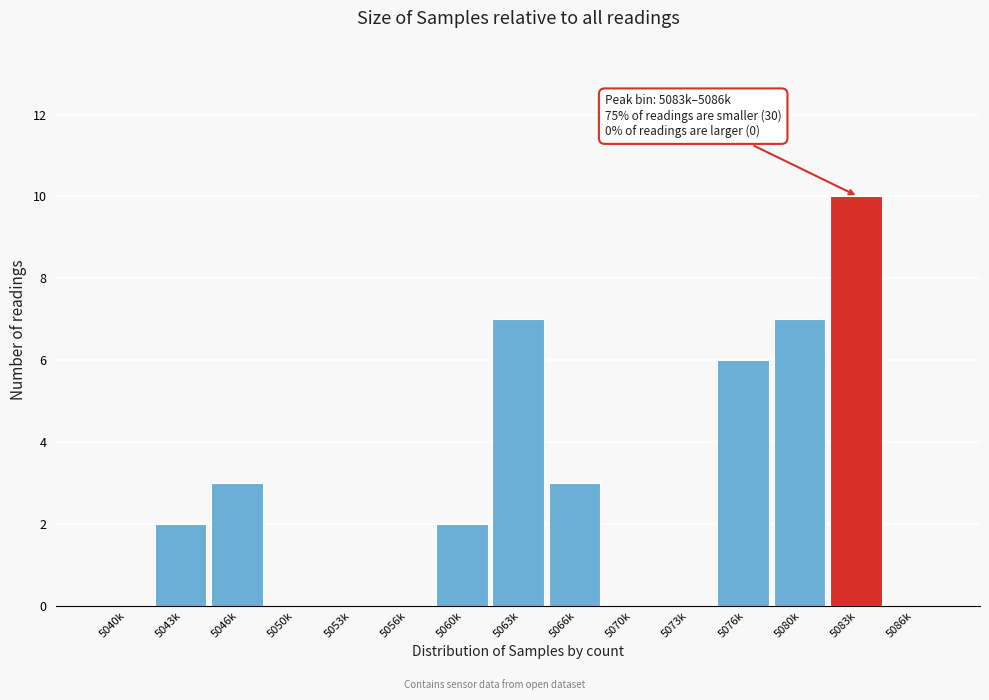

Reading left to right, transcribe all the data shown in this chart.

5040k=0	5043k=2	5046k=3	5050k=0	5053k=0	5056k=0	5060k=2	5063k=7	5066k=3	5070k=0	5073k=0	5076k=6	5080k=7	5083k=10	5086k=0